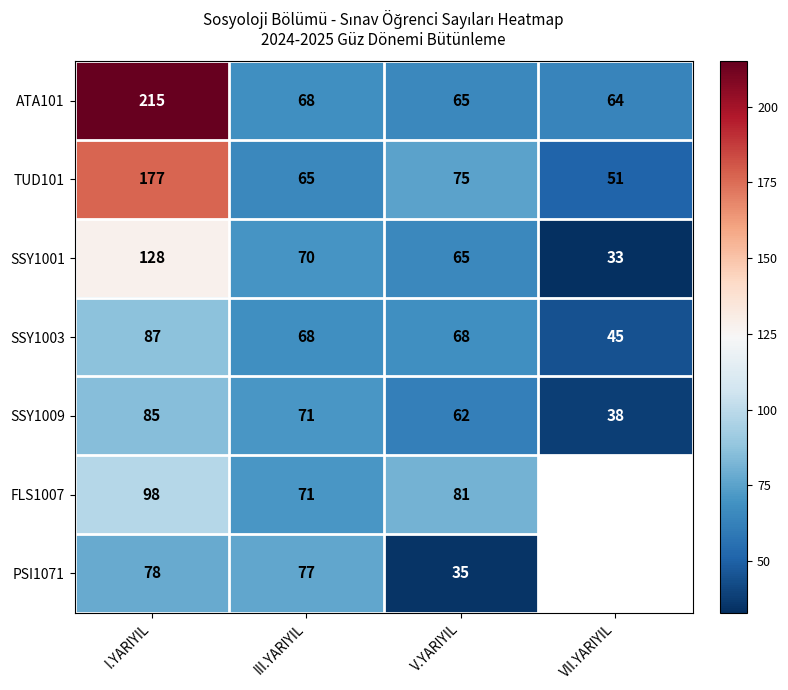

True or false: ATA101 has a value of 14.7 at V.YARIYIL.

False